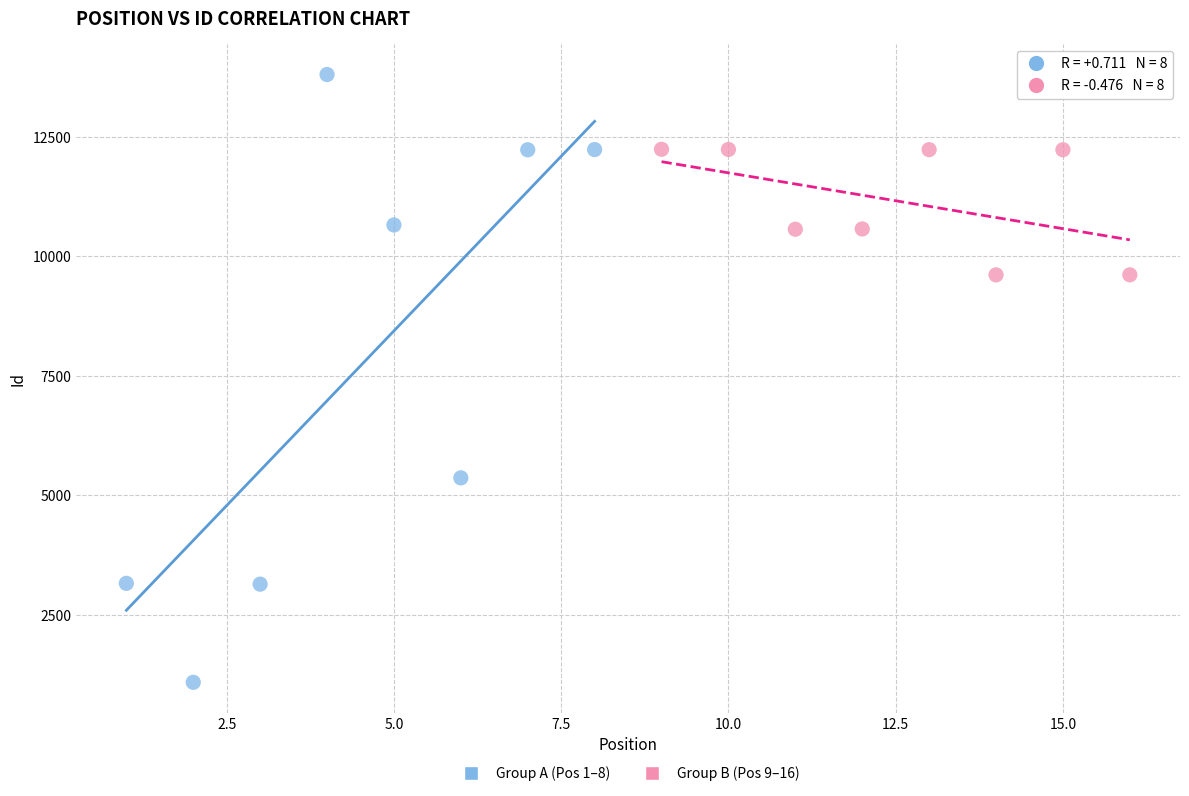

Which series has the largest Y range (max minus min)?

Group A (Pos 1–8)